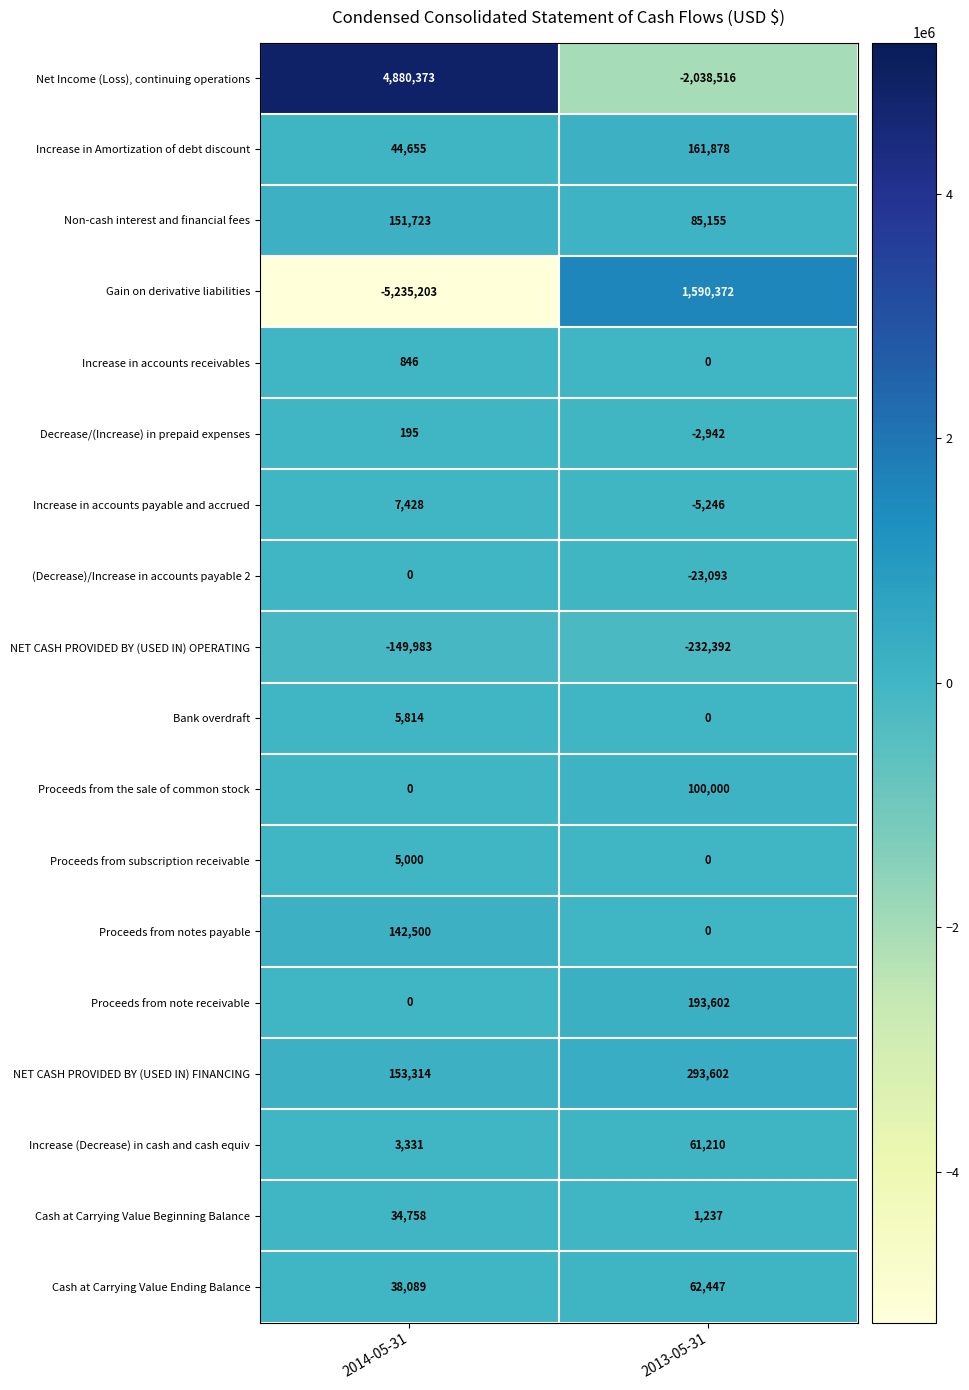

The value of Cash at Carrying Value Beginning Balance at 2013-05-31 is 1237. True or false?

True